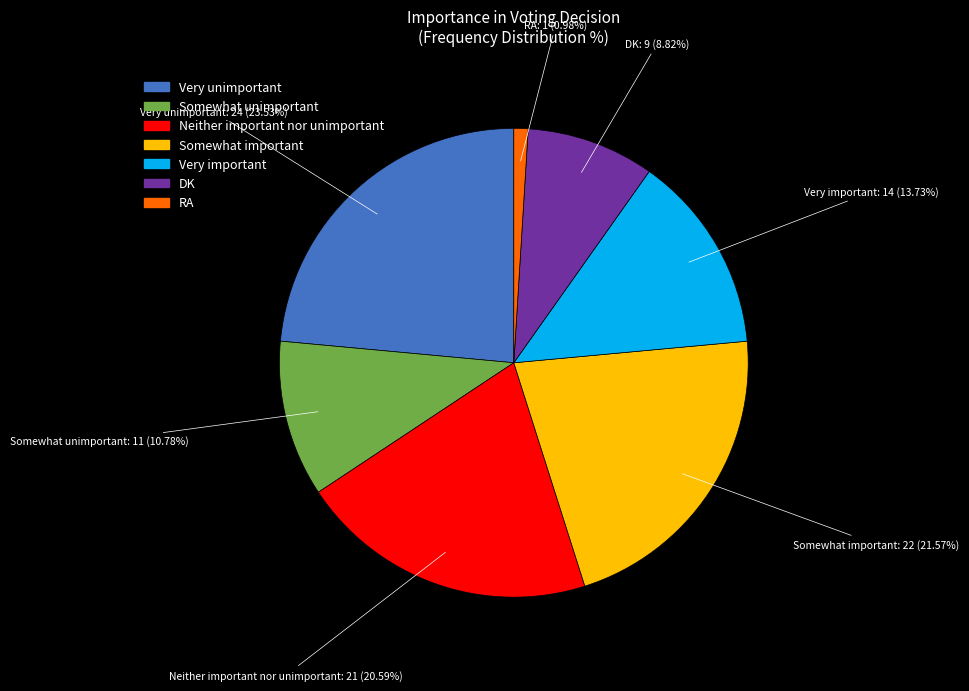

What percentage do Very unimportant and Somewhat unimportant together represent?

34.3%